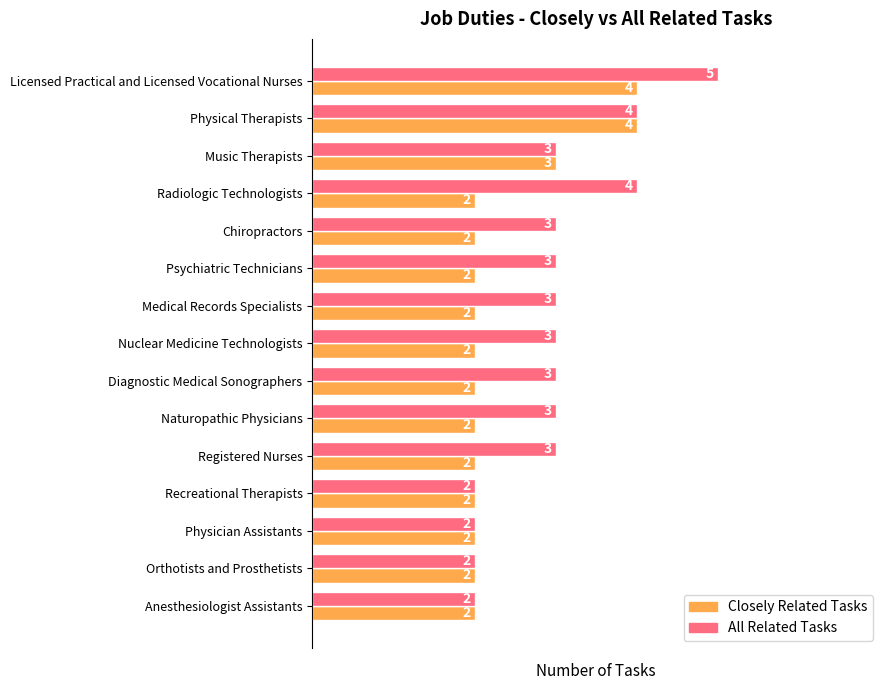

What are all the series names shown in the legend?

Closely Related Tasks, All Related Tasks